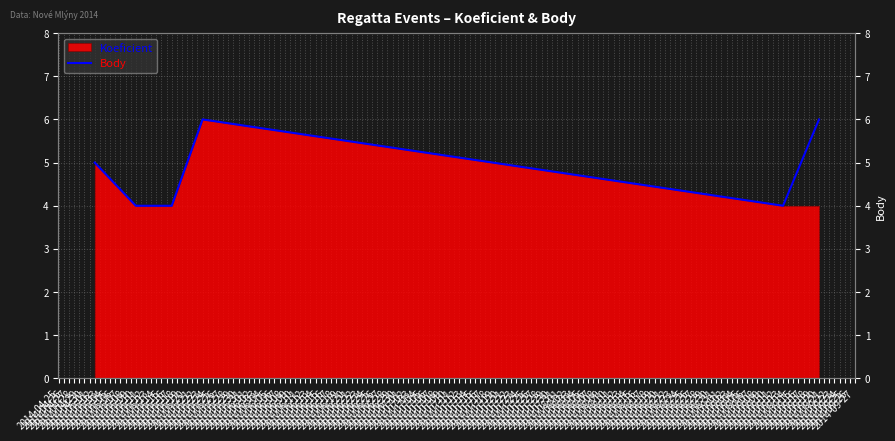

What is the value of the 1st point from the left?

5